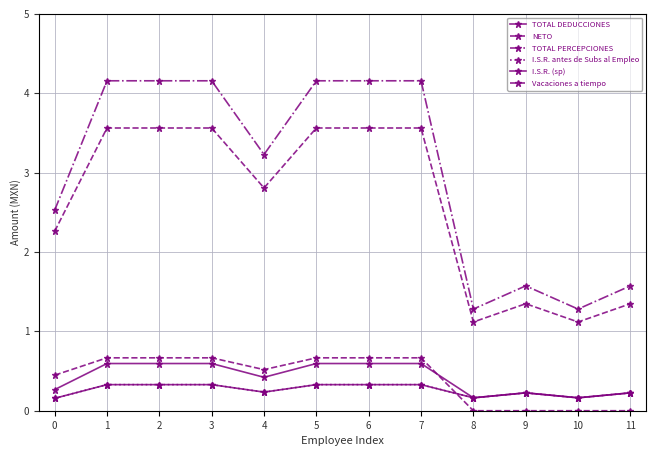

At which category is the sum across all series the highest?

1